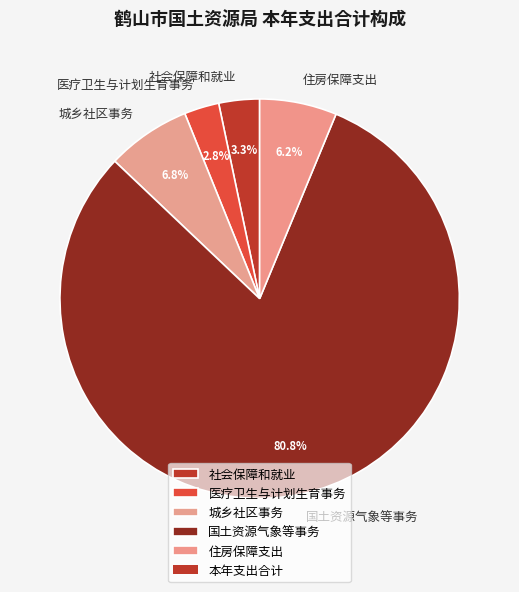

Which category has the biggest portion of the pie?

国土资源气象等事务